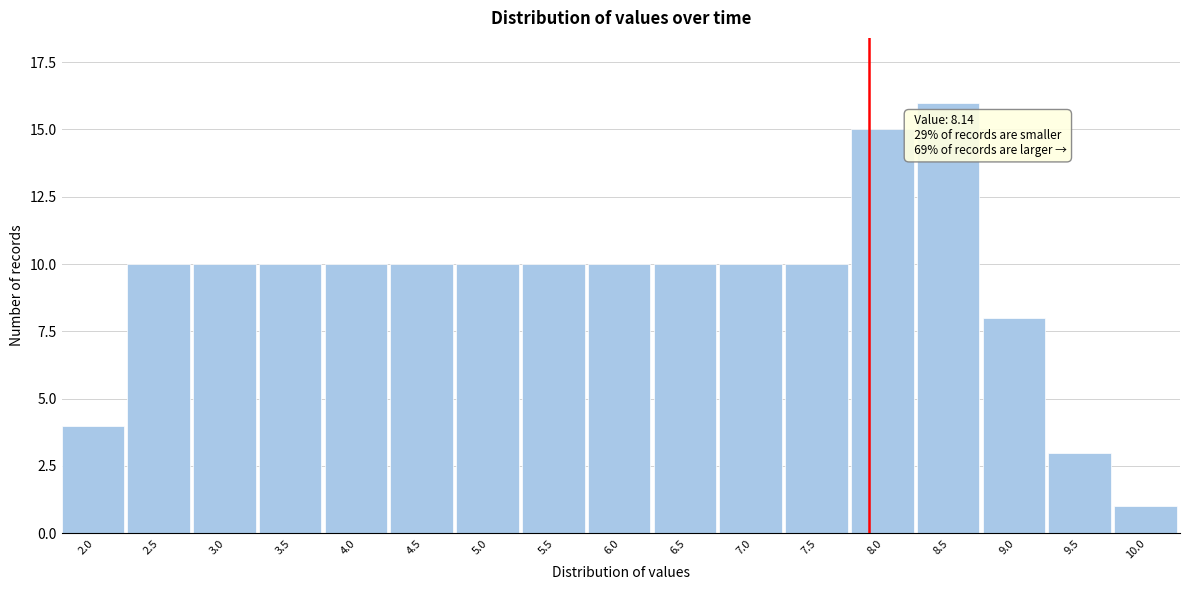

Reading left to right, list all the values displayed in this chart.

4	10	10	10	10	10	10	10	10	10	10	10	15	16	8	3	1